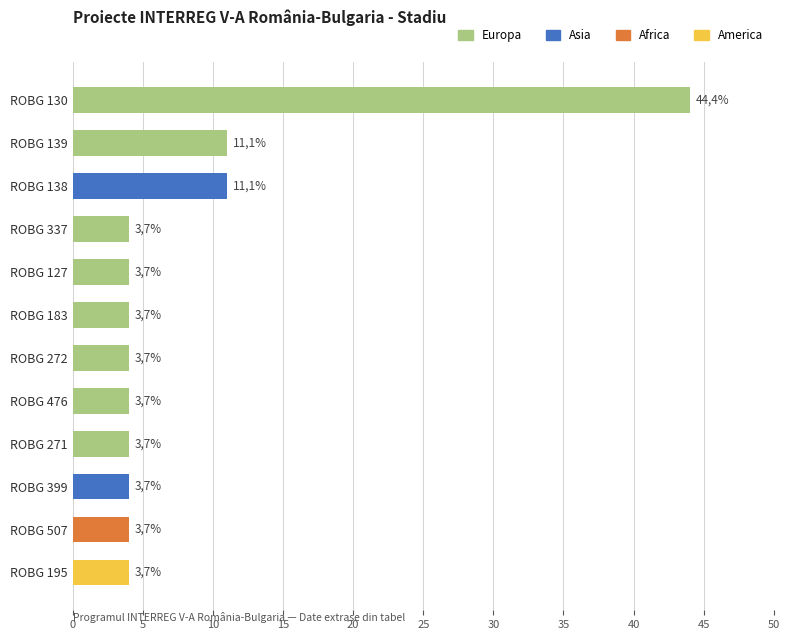

What is the average value?

8